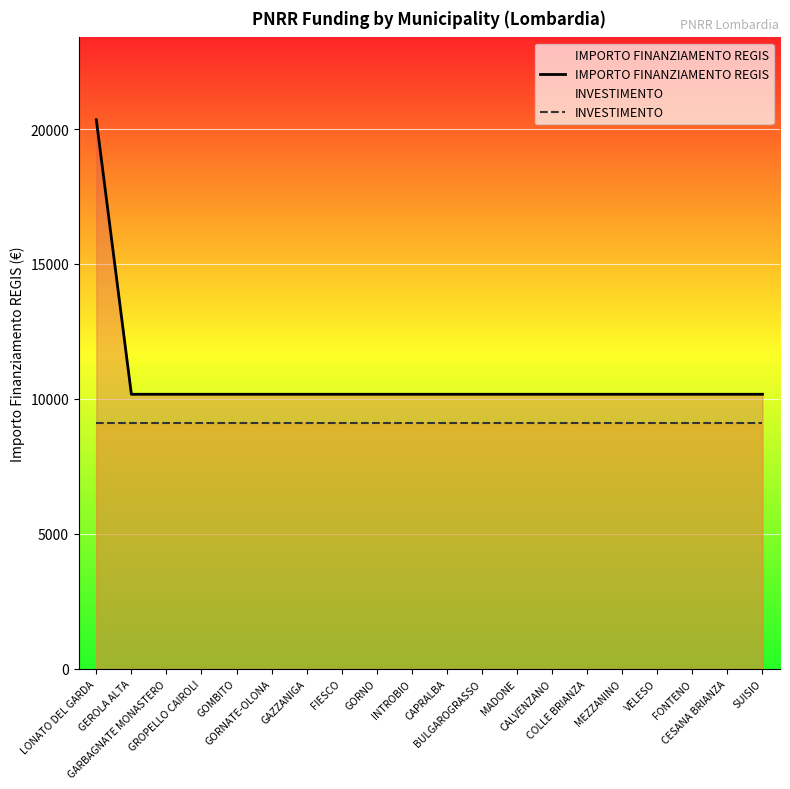

Reading right to left, what are all the values shown in this chart?

IMPORTO FINANZIAMENTO REGIS: 10172	10172	10172	10172	10172	10172	10172	10172	10172	10172	10172	10172	10172	10172	10172	10172	10172	10172	10172	20344
INVESTIMENTO: 9100	9100	9100	9100	9100	9100	9100	9100	9100	9100	9100	9100	9100	9100	9100	9100	9100	9100	9100	9100